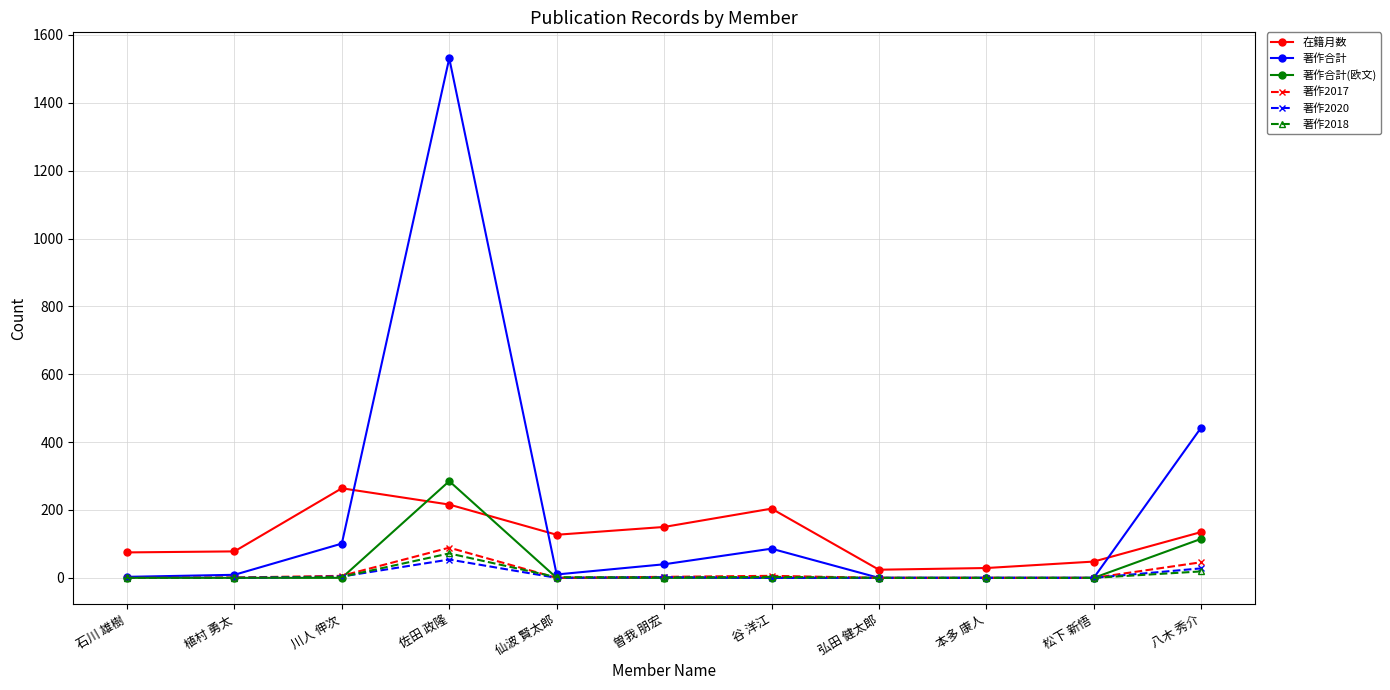

Which series has the largest range (max minus min)?

著作合計